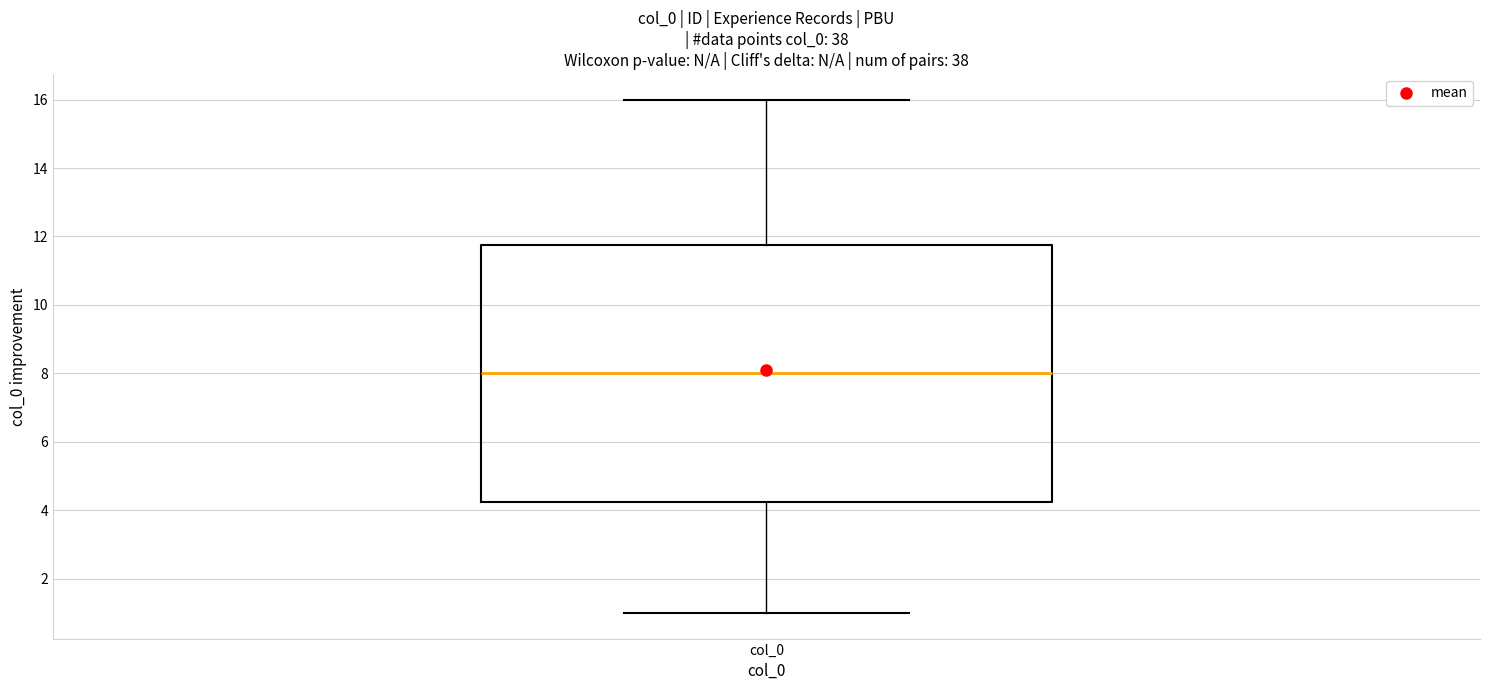

Read this box plot against the y-axis: the position of the median line, the range covered by the box, and the ends of both whiskers. The values are not printed on the chart, so give them approximately, as read against the axis.

median 8.0, box 4.2 to 11.8, whiskers 1.0 to 16.0